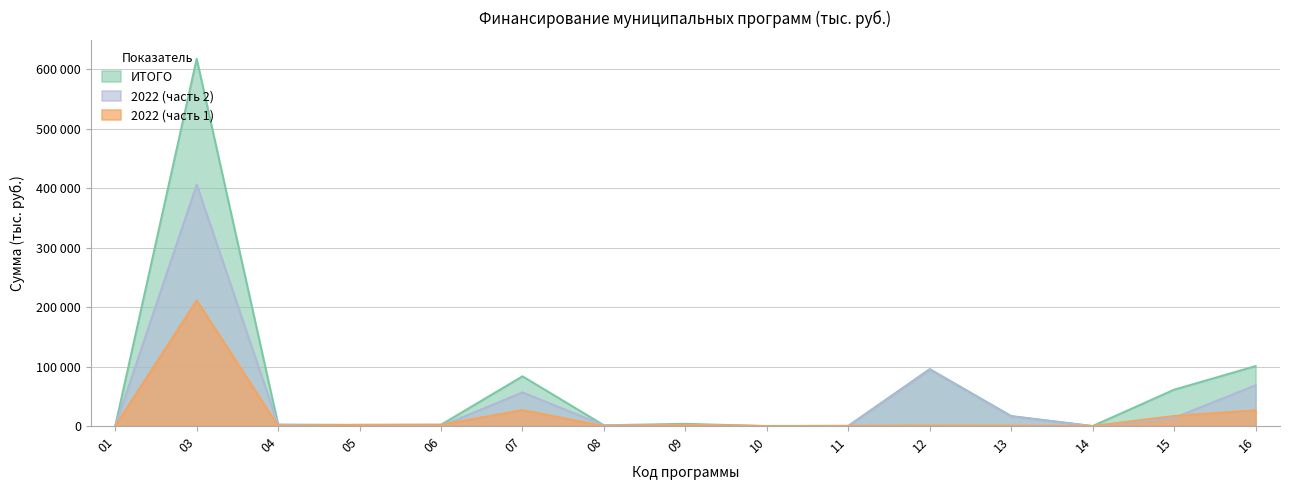

The value of 2022 (часть 1) at 04 is 259. True or false?

True